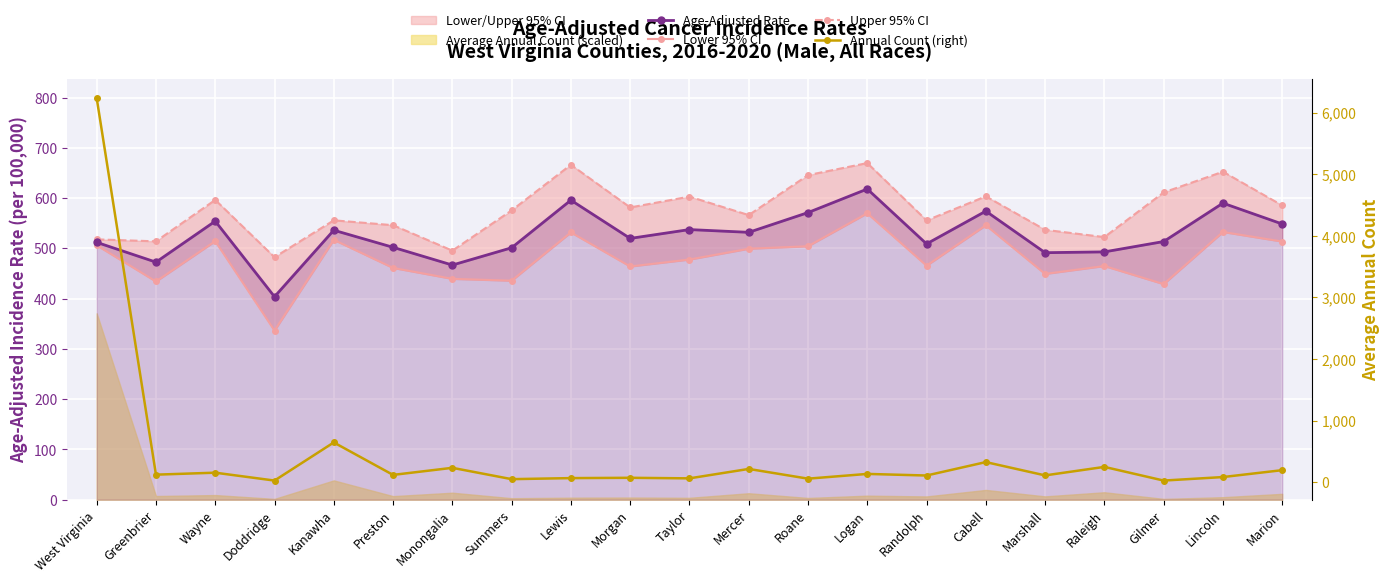

Which category has the highest value across all series?

West Virginia